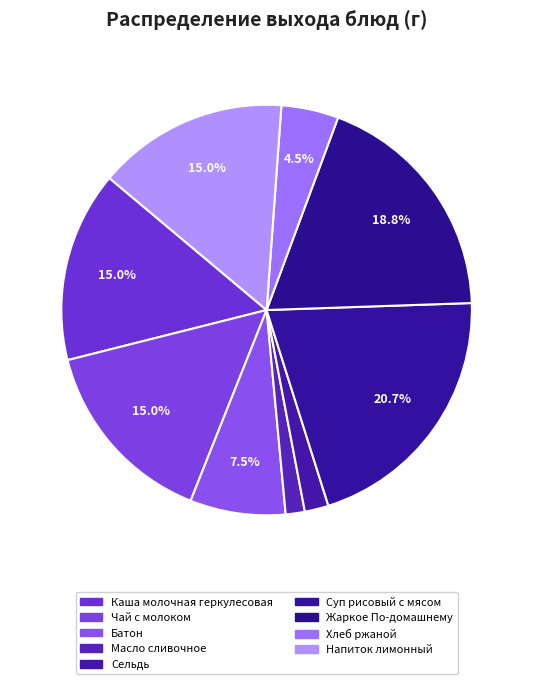

Count the number of slices in the pie.

9